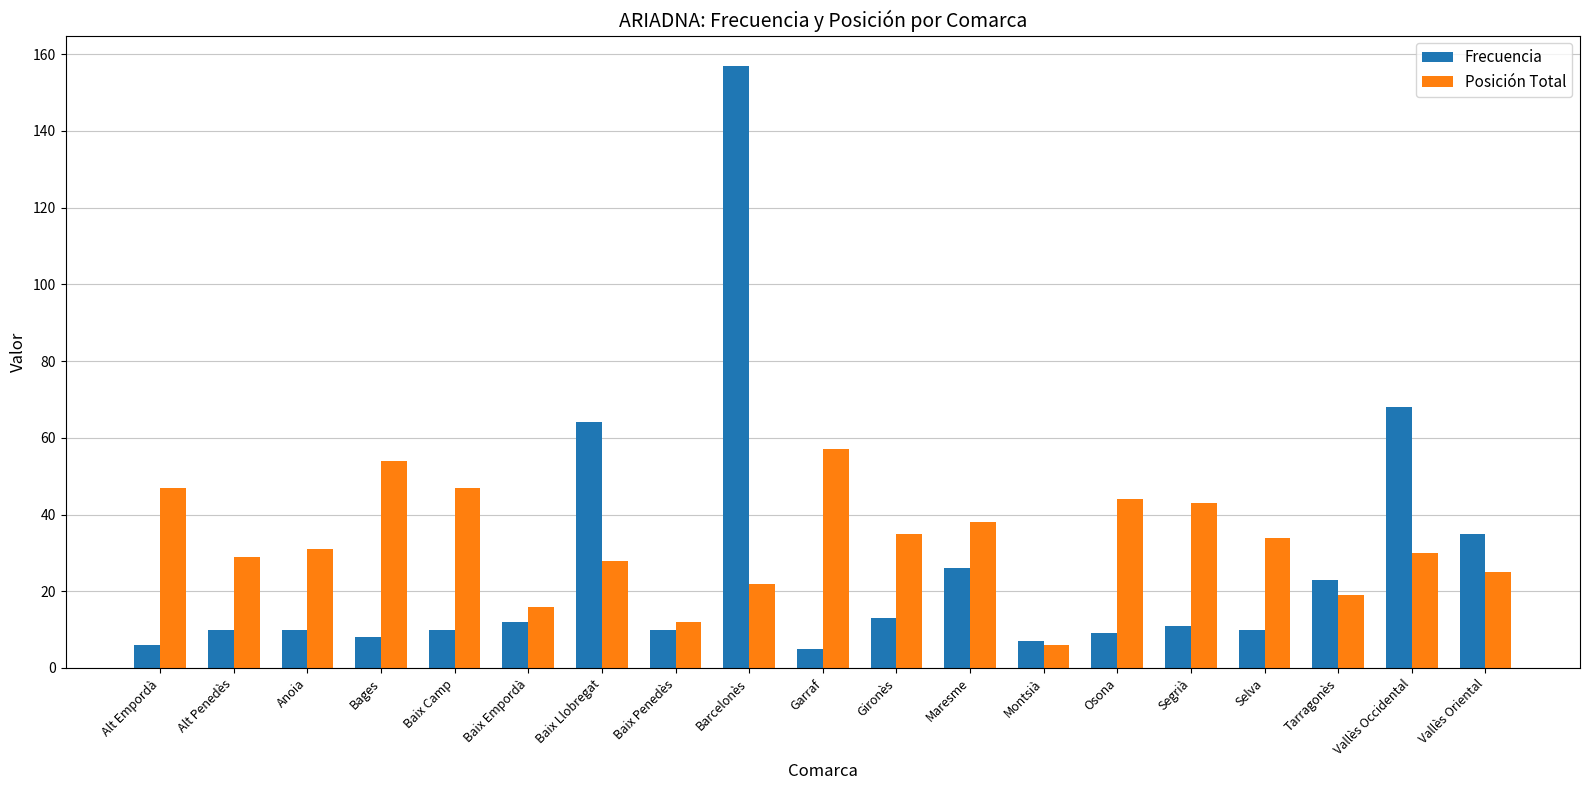

Reading left to right, extract all data points from this chart.

Frecuencia: 6	10	10	8	10	12	64	10	157	5	13	26	7	9	11	10	23	68	35
Posición Total: 47	29	31	54	47	16	28	12	22	57	35	38	6	44	43	34	19	30	25